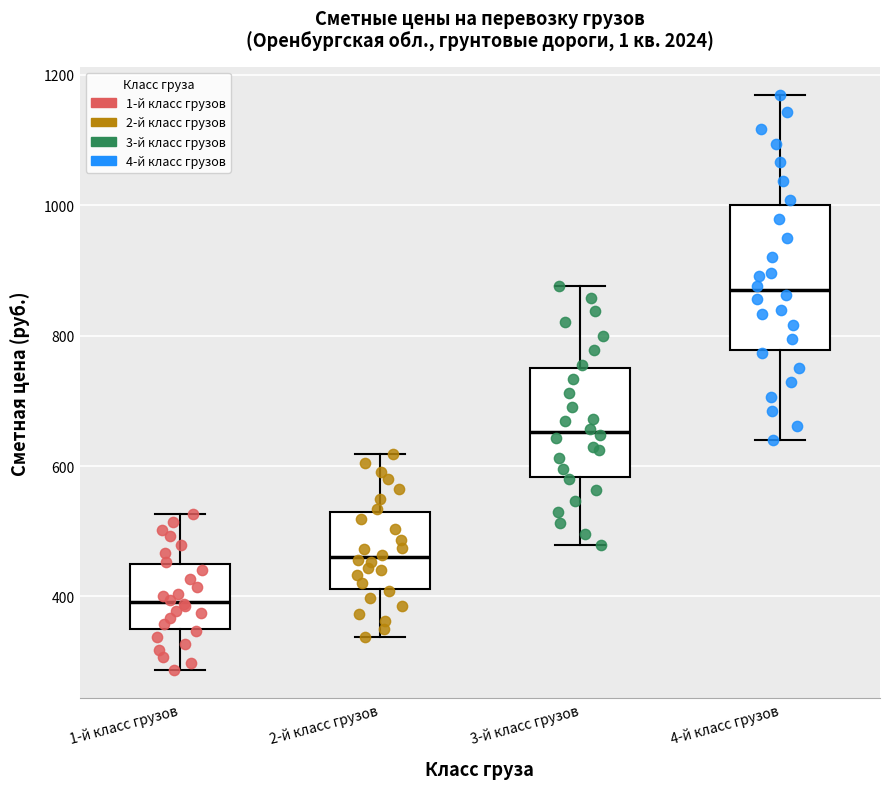

Reading left to right, transcribe this box plot: for each box, give where its median line is, the range the box spans, and where its two whiskers end, as read against the y-axis. The values are not printed on the chart, so give them approximately, as read against the axis.

1-й класс грузов: median 400, box 360 to 460, whiskers 280 to 520
2-й класс грузов: median 460, box 420 to 520, whiskers 340 to 620
3-й класс грузов: median 660, box 580 to 760, whiskers 480 to 880
4-й класс грузов: median 860, box 780 to 1000, whiskers 640 to 1160